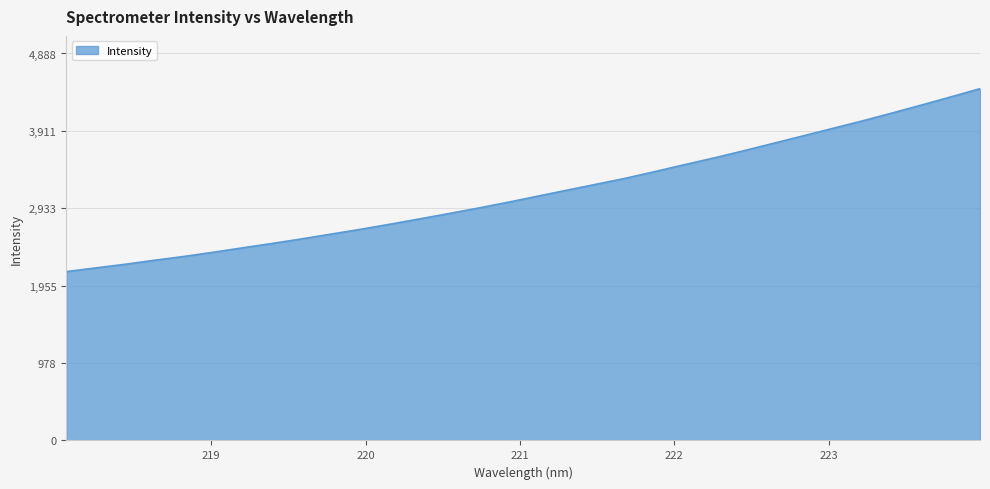

What is the smallest value displayed?

2132.6